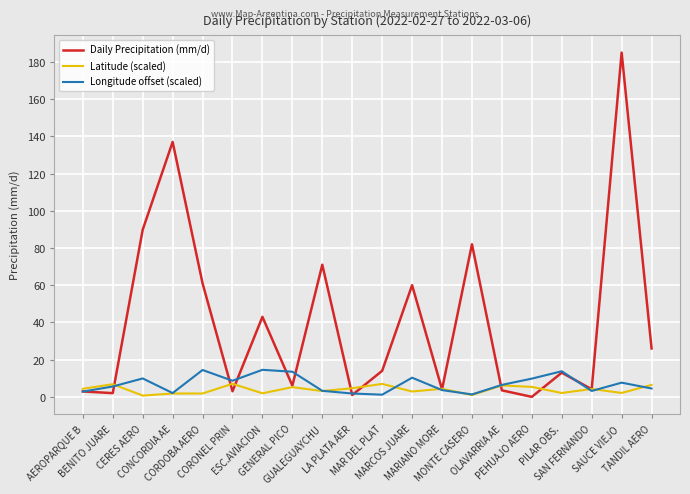

The value of Longitude offset (scaled) at GENERAL PICO is 13.5. True or false?

True